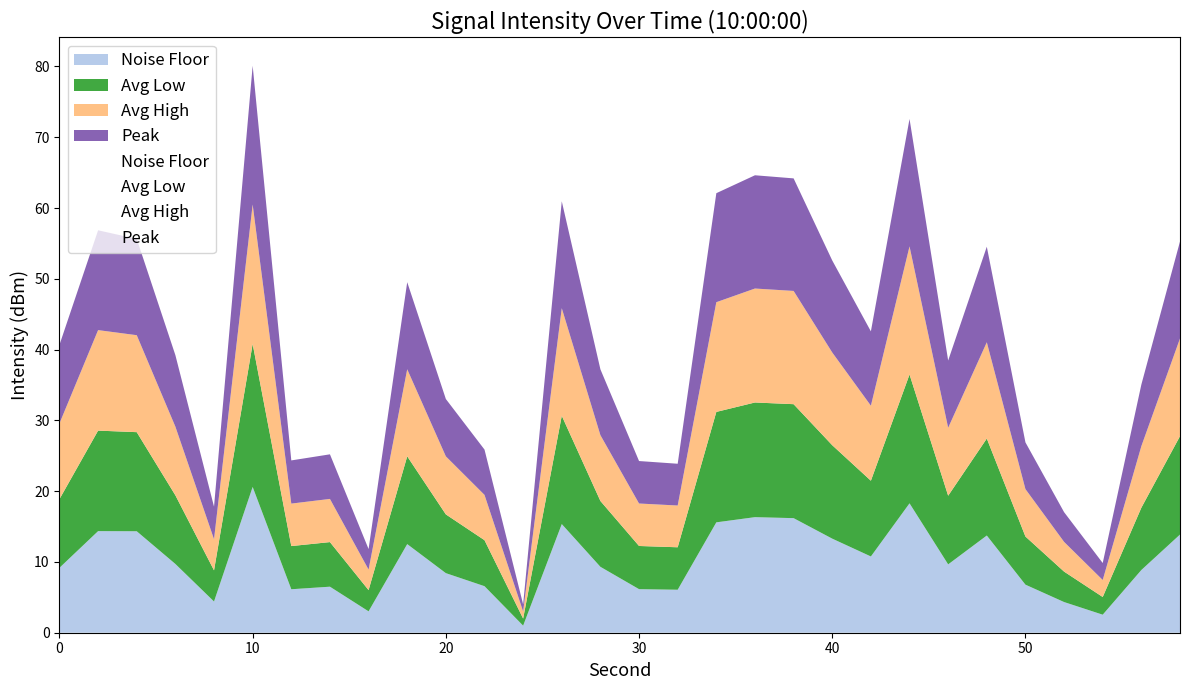

At which category does intensity_peak reach its first local valley?

8